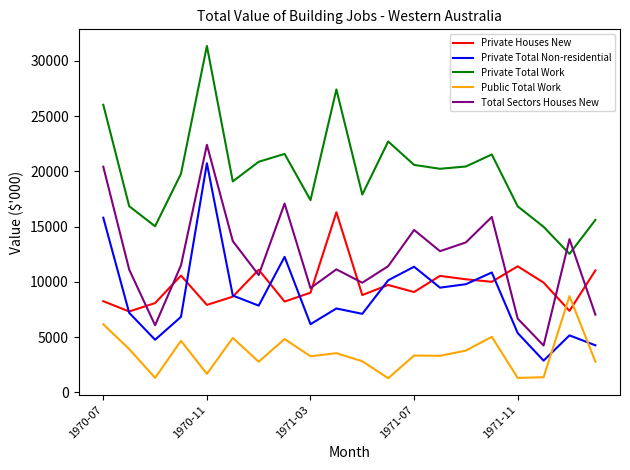

Which series has the largest total across all categories?

Private Total Work